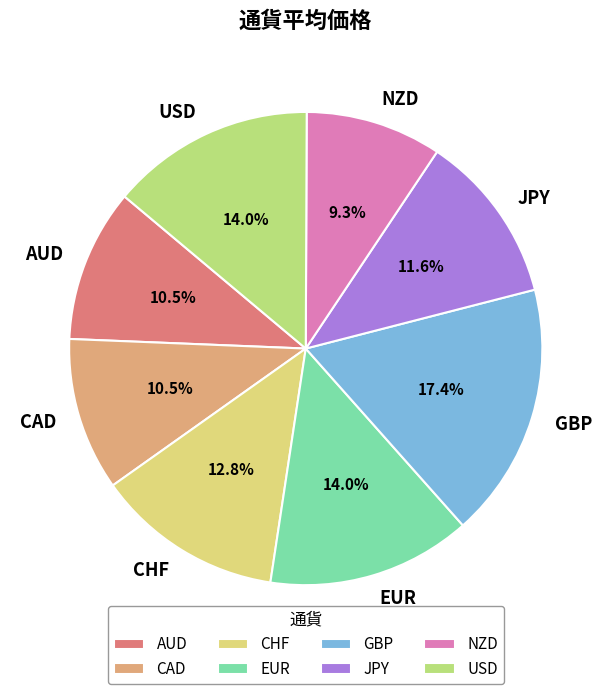

How many segments does this pie chart have?

8